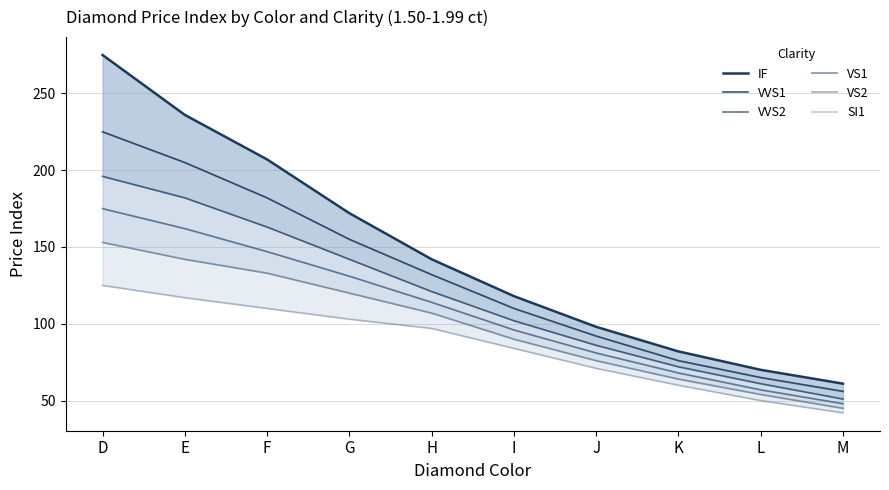

Which has a higher value, F or E?

E